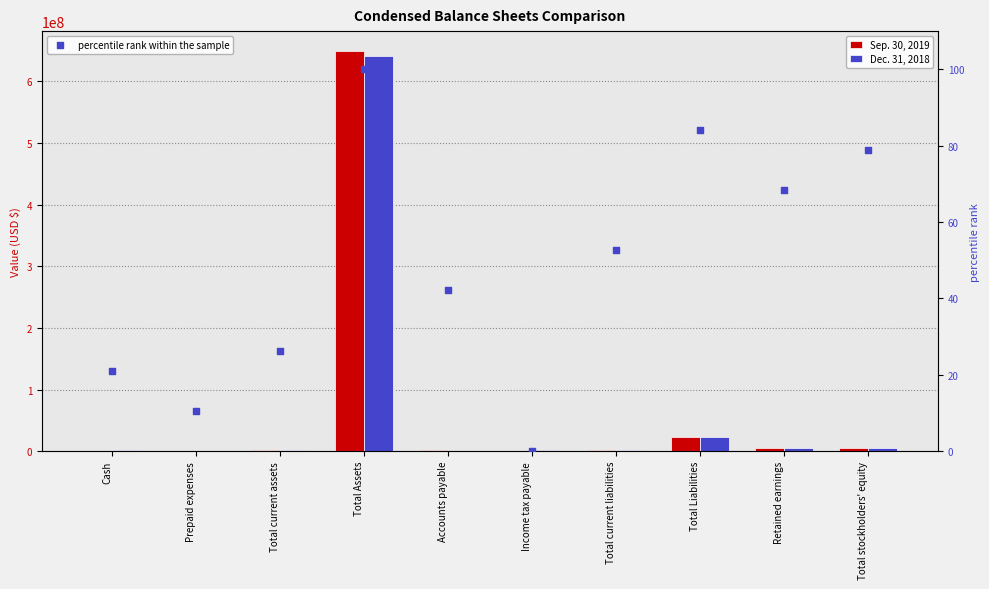

Which series contains the lowest Y value?

Sep. 30, 2019